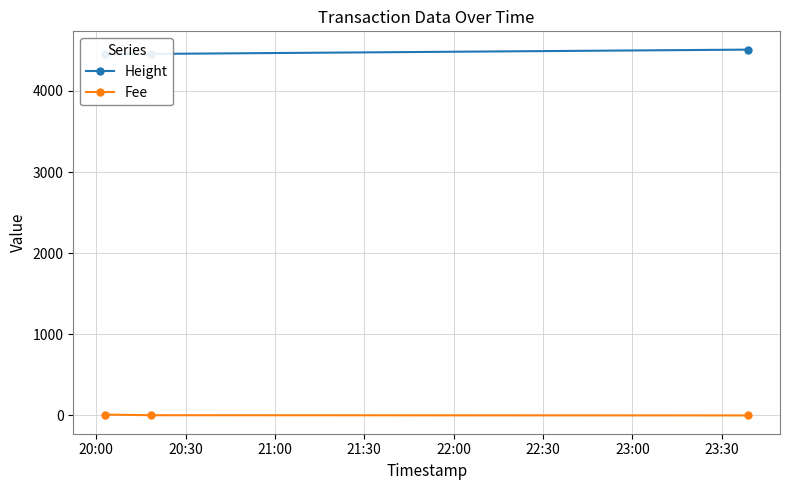

What is the label of the 3rd point from the right?

20:00